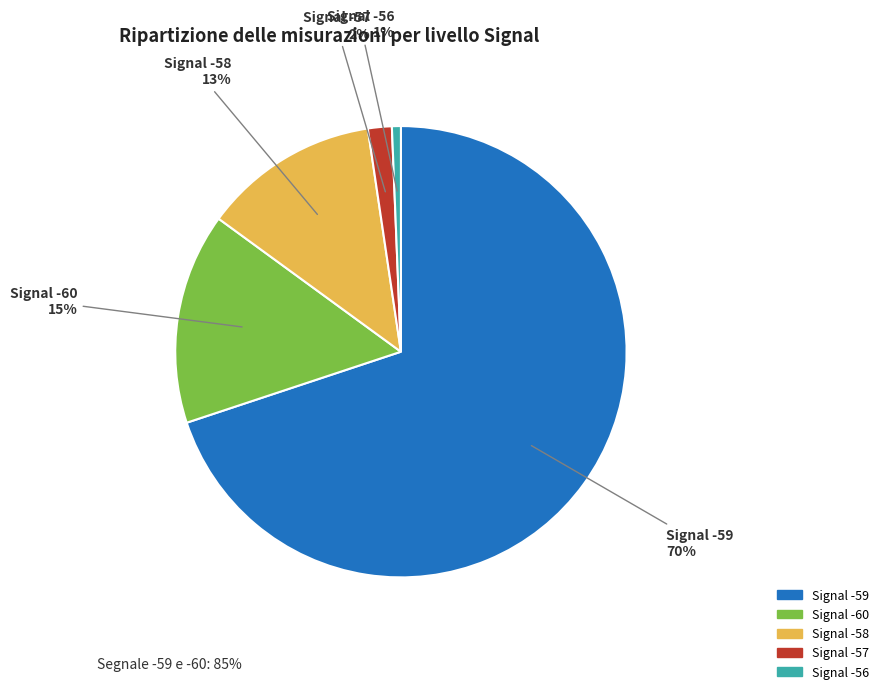

Is there any slice that represents more than half of the pie?

Yes